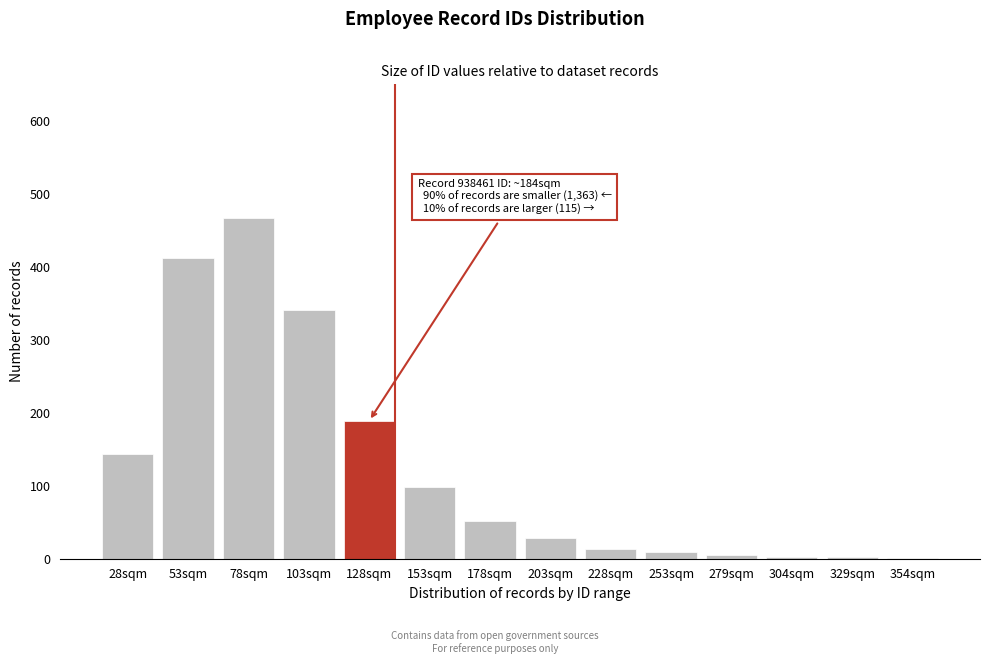

At which category does the chart reach its peak across all series?

78sqm